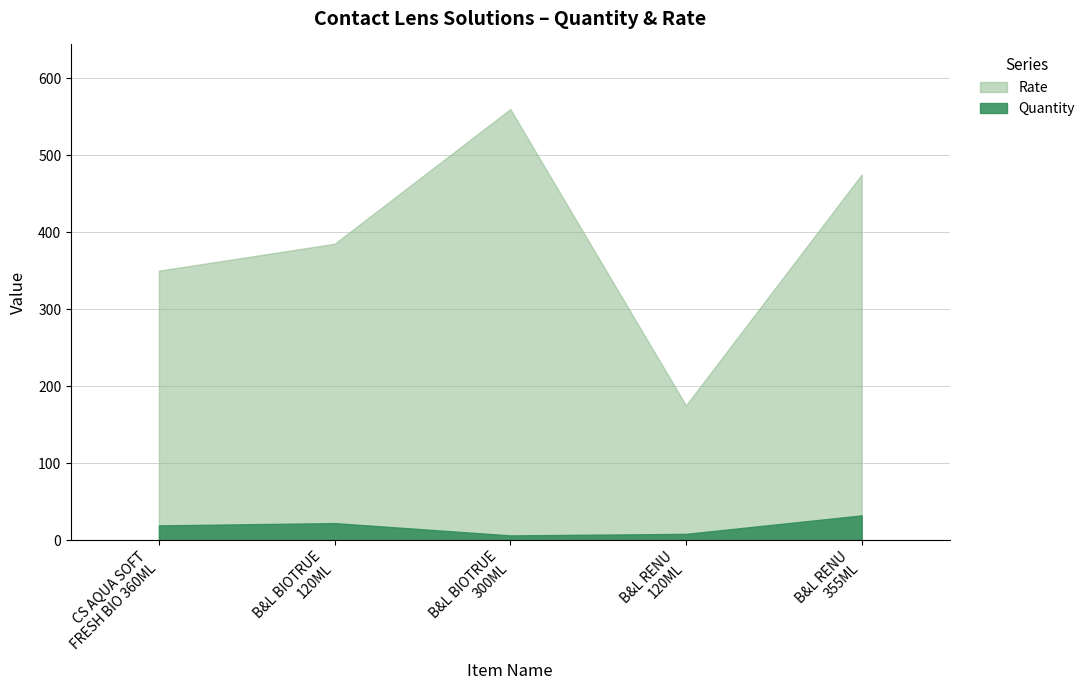

The value of Quantity at B&L RENU
120ML is 5. True or false?

False